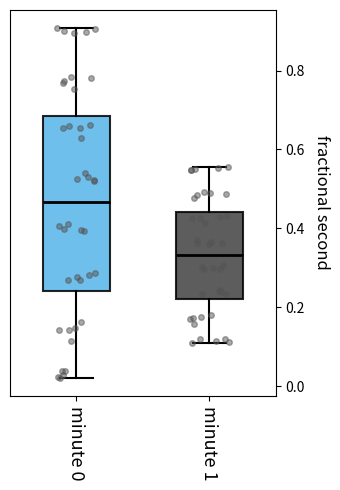

Reading left to right, transcribe this box plot: for each box, give where its median line is, the range the box spans, and where its two whiskers end, as read against the y-axis. The values are not printed on the chart, so give them approximately, as read against the axis.

minute 0: median 0.46, box 0.24 to 0.68, whiskers 0.02 to 0.90
minute 1: median 0.34, box 0.22 to 0.44, whiskers 0.12 to 0.56